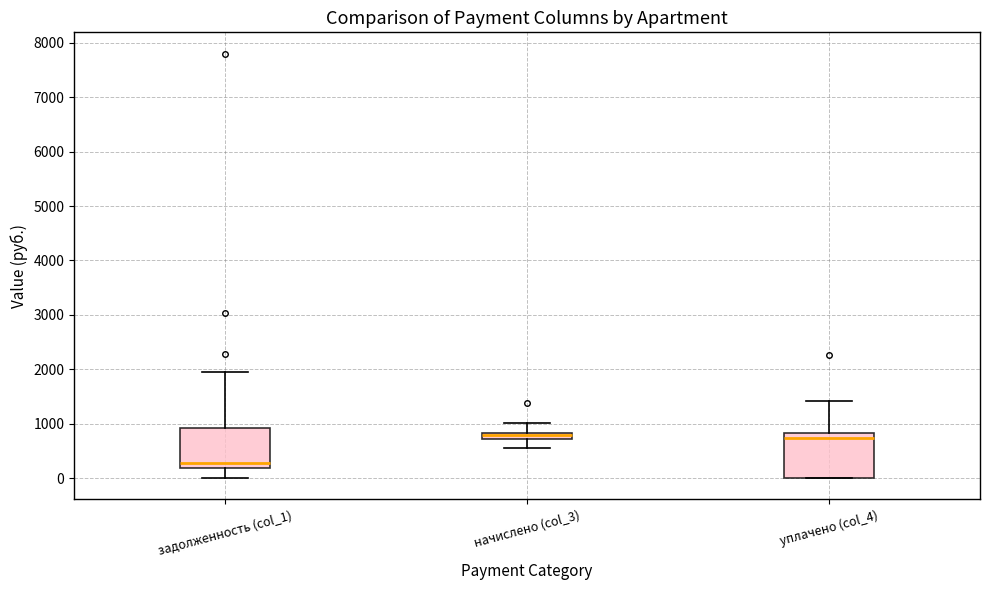

Where is the lower edge of the box for задолженность (col_1) on the y-axis? The values are not printed on the chart, so give them approximately, as read against the axis.

200